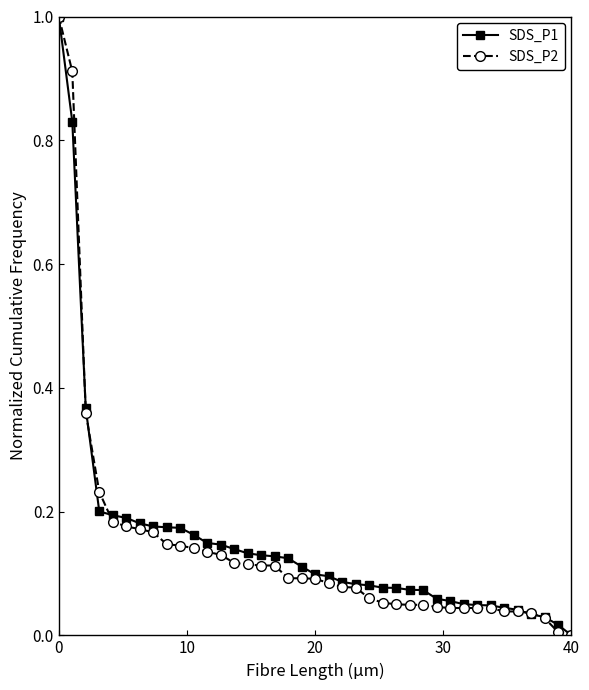

What is the maximum value shown in the chart?

1.0